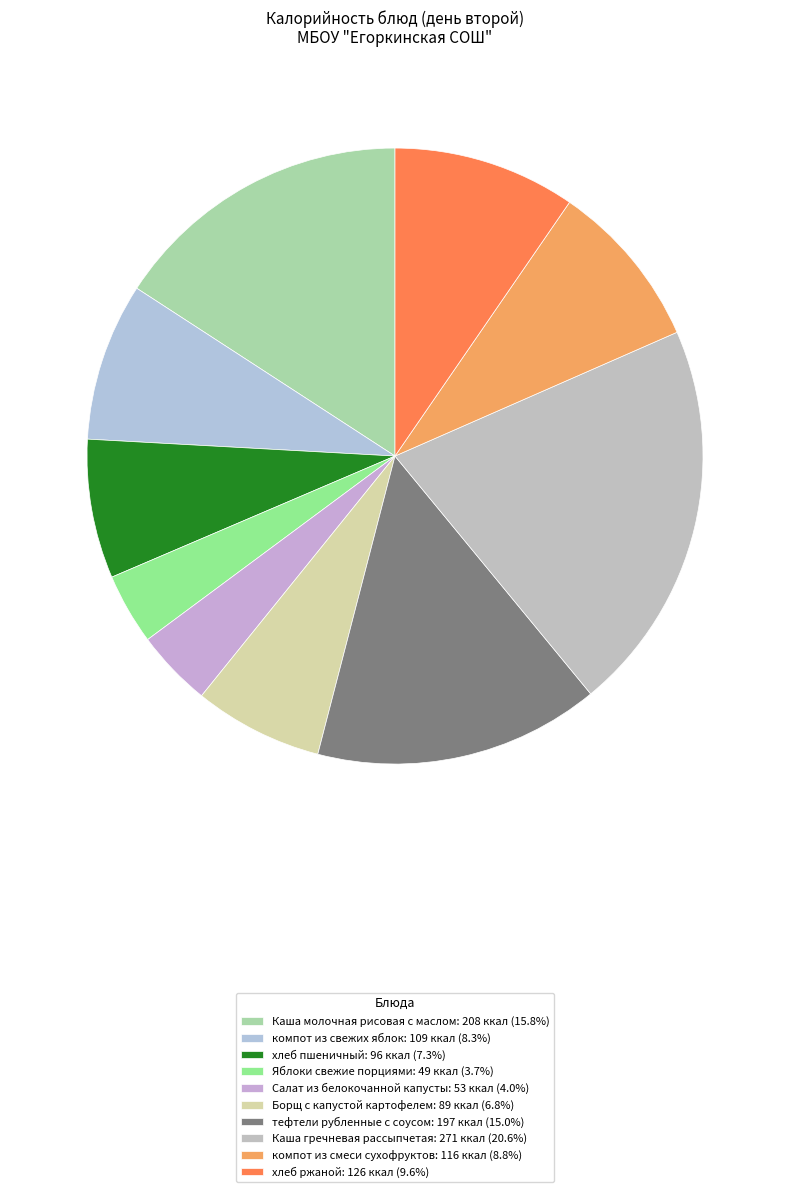

To the nearest percent, what portion does компот из свежих яблок represent?

8%